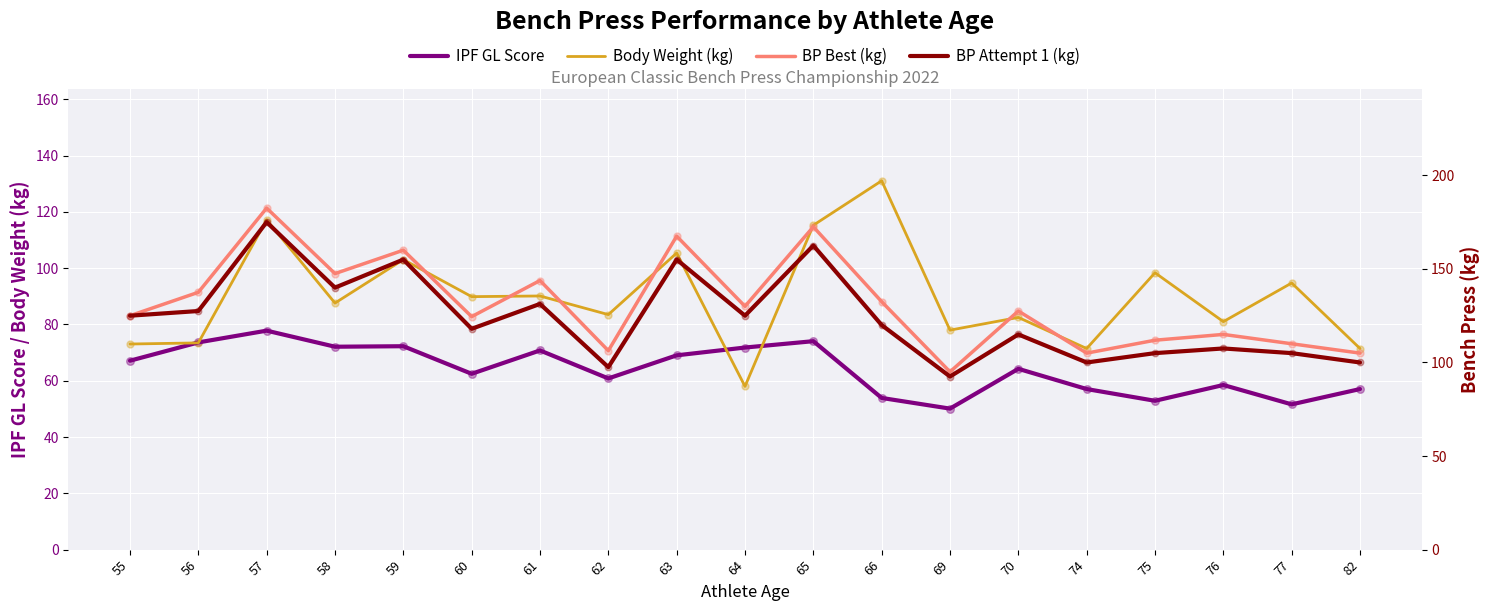

What is the total value across all series at 55?

390.2